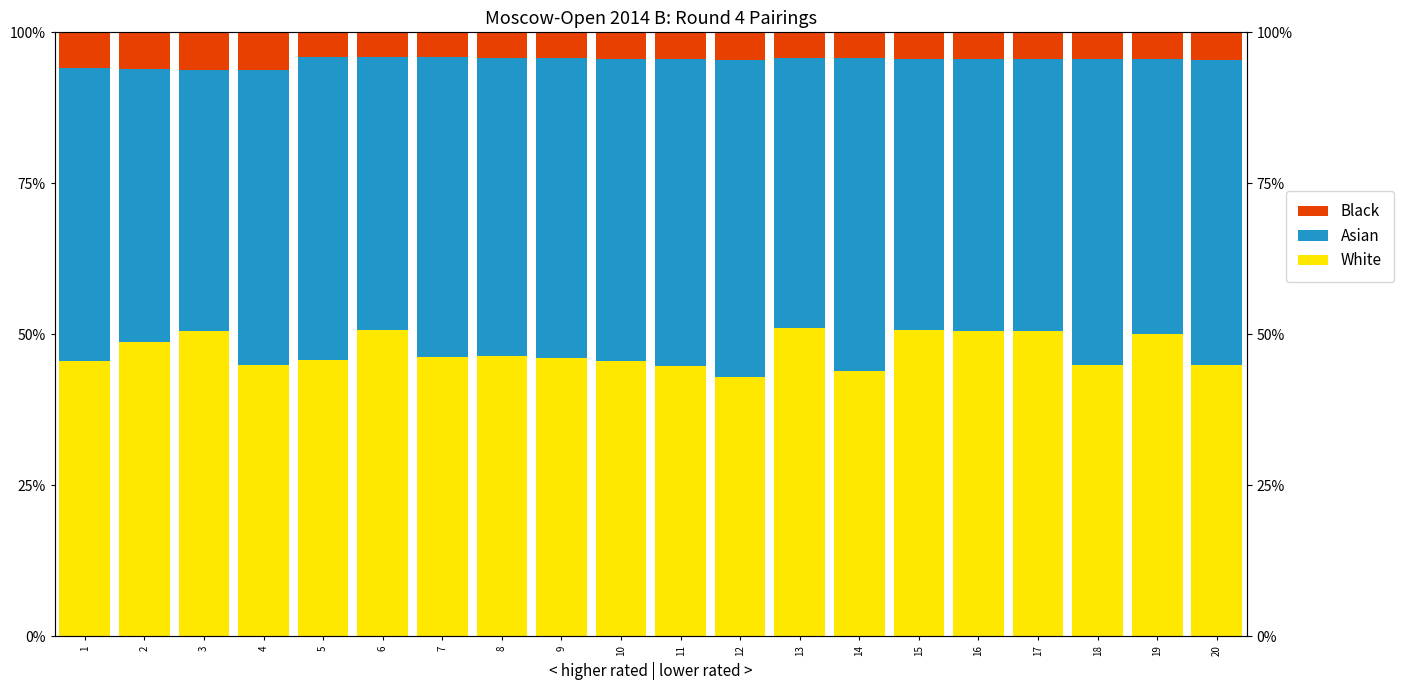

What are all the series names shown in the legend?

White, Asian, Black